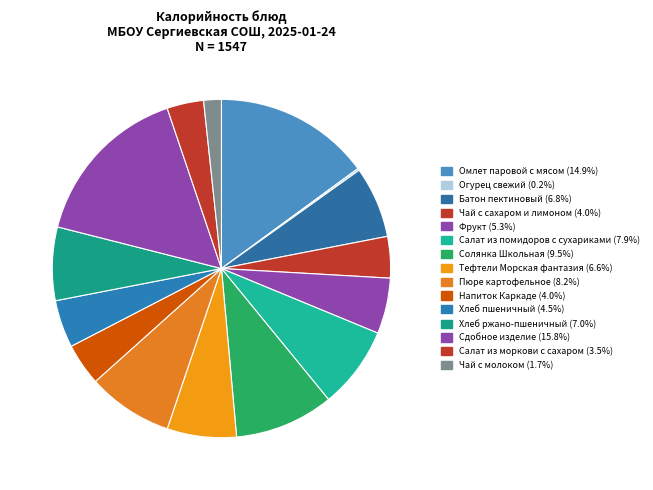

Approximately how many times larger is the value at Хлеб ржано-пшеничный compared to Батон пектиновый?

1.0